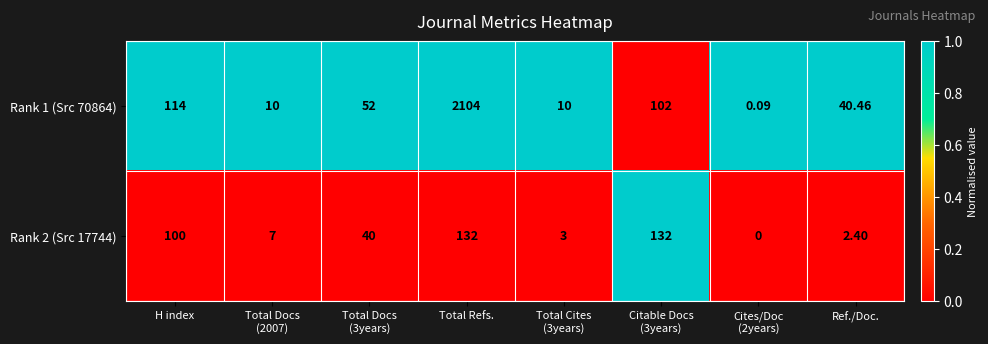

At Total Docs
(3years), list the series in order from smallest to largest.

Rank 2 (Src 17744), Rank 1 (Src 70864)